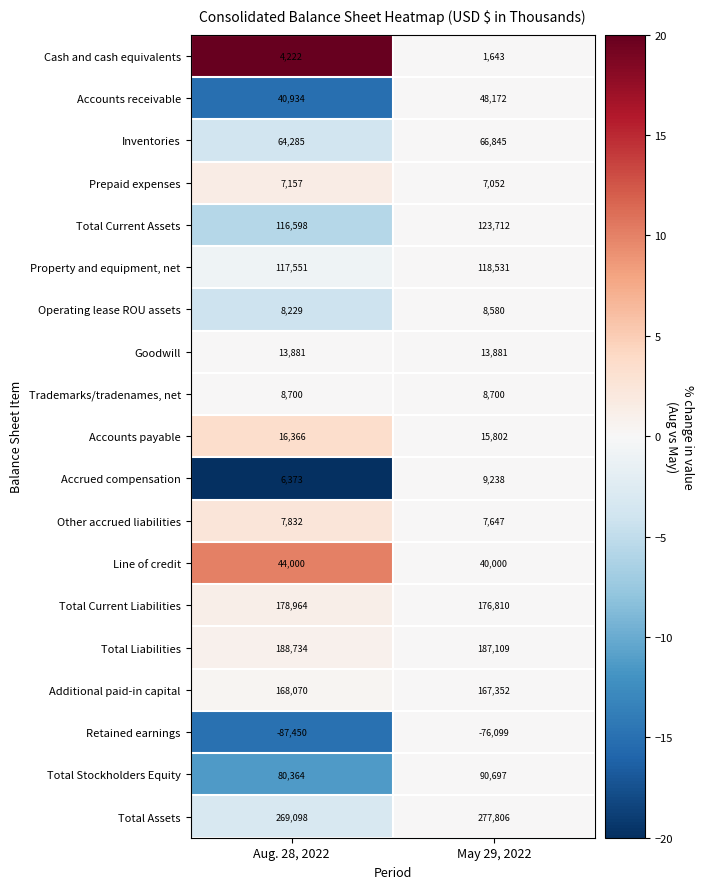

At which category does the chart reach its minimum across all series?

Aug. 28, 2022